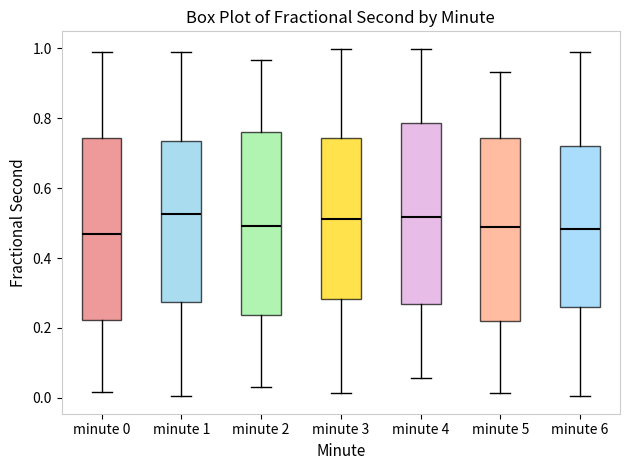

Reading left to right, read every box against the y-axis: the position of its median line, the range the box covers, and the ends of its whiskers. The values are not printed on the chart, so give them approximately, as read against the axis.

minute 0: median 0.46, box 0.22 to 0.74, whiskers 0.02 to 1.00
minute 1: median 0.52, box 0.28 to 0.74, whiskers 0.00 to 0.98
minute 2: median 0.50, box 0.24 to 0.76, whiskers 0.04 to 0.96
minute 3: median 0.52, box 0.28 to 0.74, whiskers 0.02 to 1.00
minute 4: median 0.52, box 0.26 to 0.78, whiskers 0.06 to 1.00
minute 5: median 0.48, box 0.22 to 0.74, whiskers 0.02 to 0.94
minute 6: median 0.48, box 0.26 to 0.72, whiskers 0.00 to 0.98